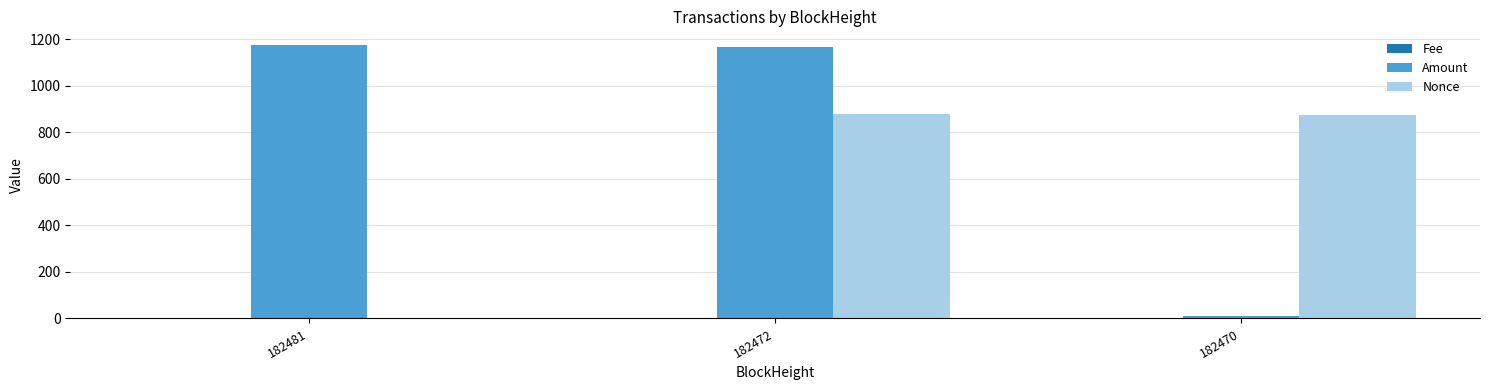

Which series changed the most between 182481 and 182472?

Nonce